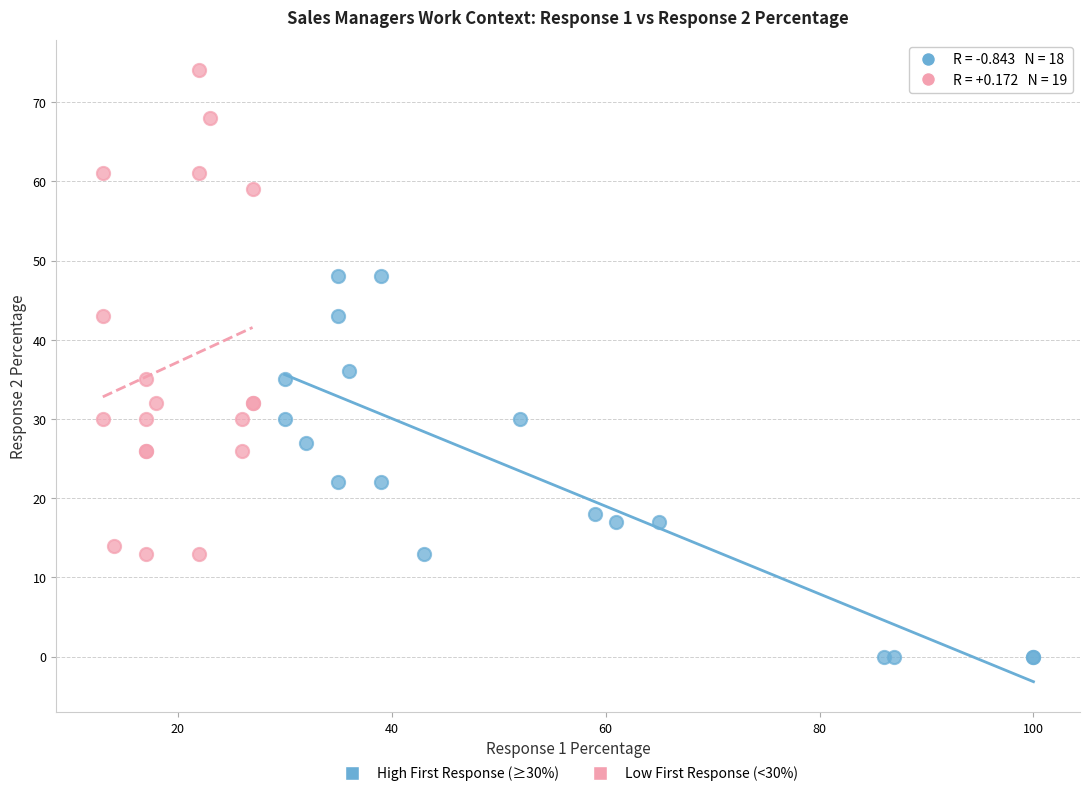

Which series has the widest spread of Y values?

Low First Response (<30%)